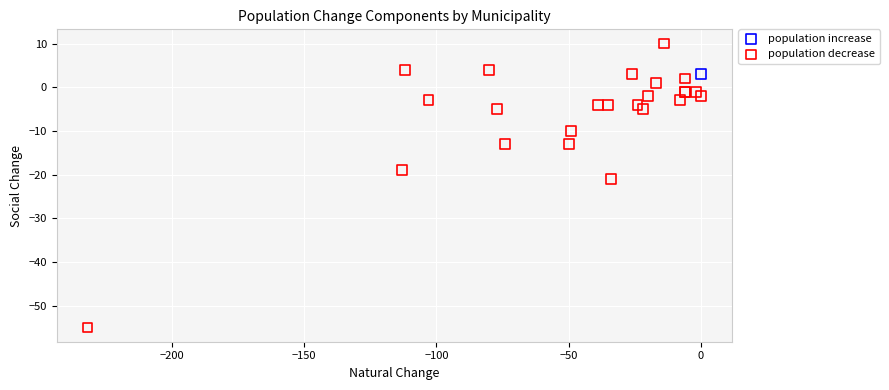

What are all the series names shown in the legend?

population increase, population decrease